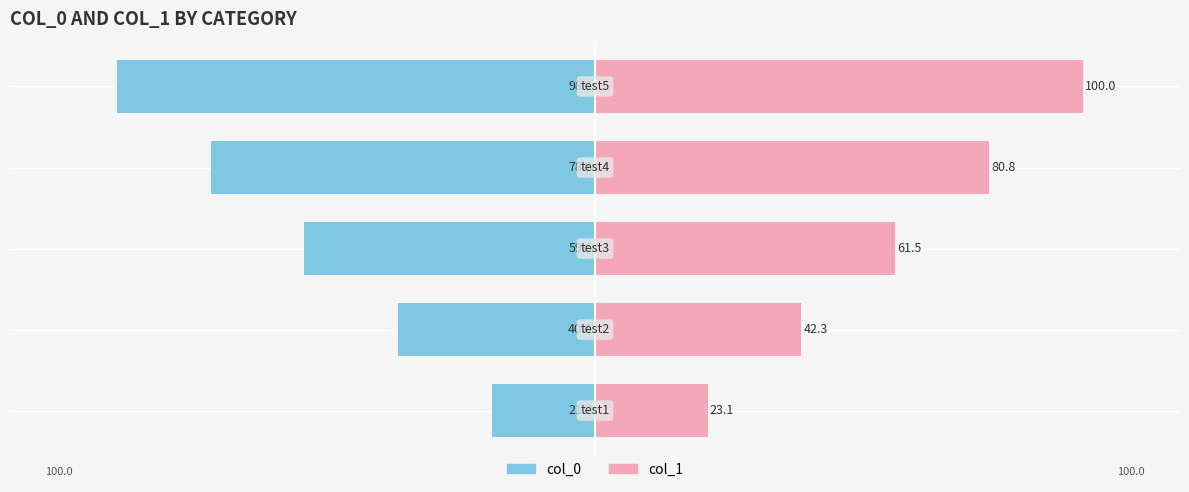

Count the number of categories in the chart.

5